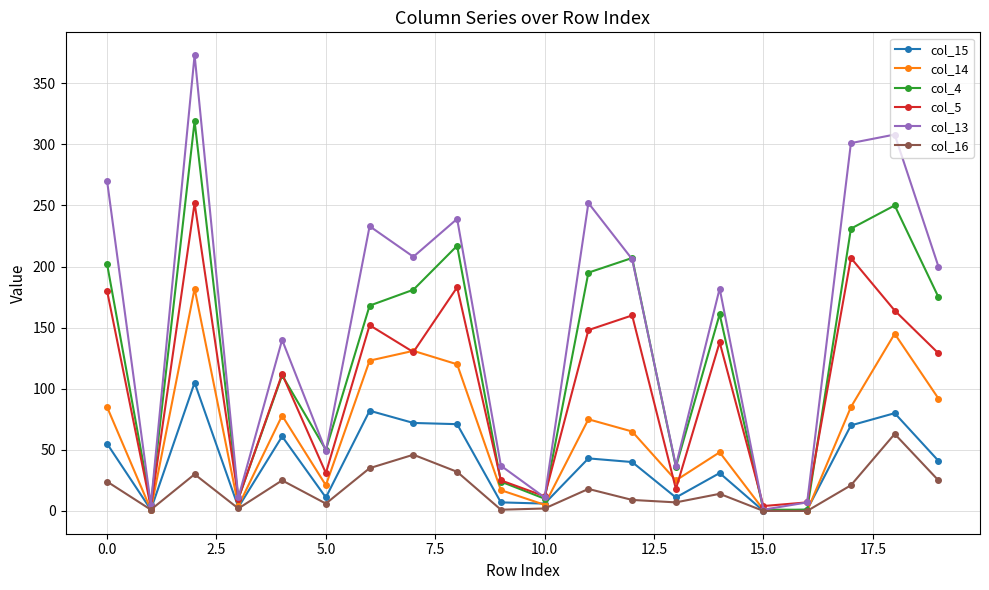

At how many categories does at least one series exceed 120?

12